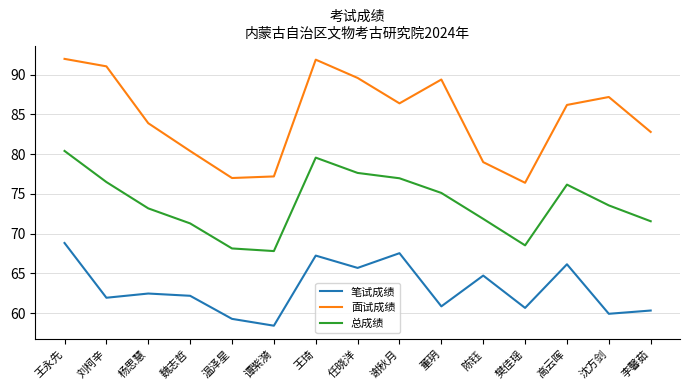

Is it true that 面试成绩 equals 143.4 at 李馨茹?

False